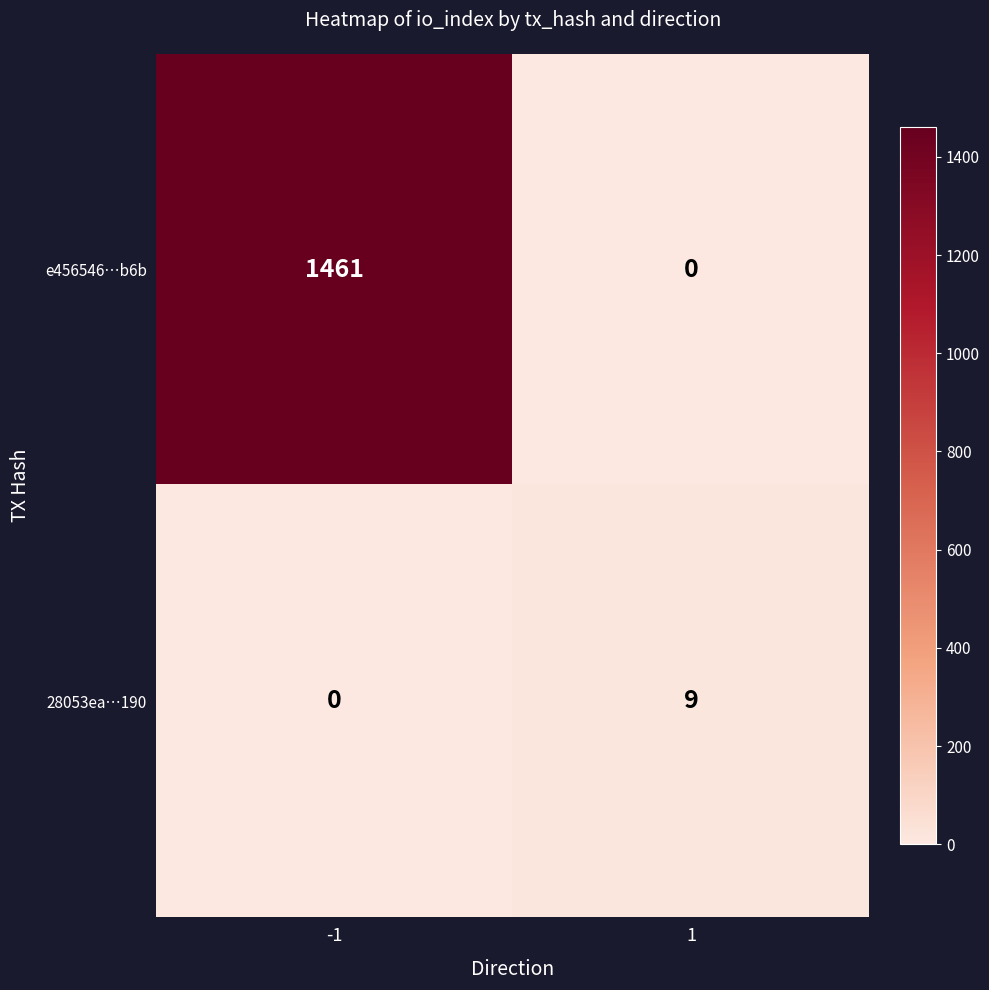

Rank the series at -1 from lowest to highest value.

28053ea…190, e456546…b6b